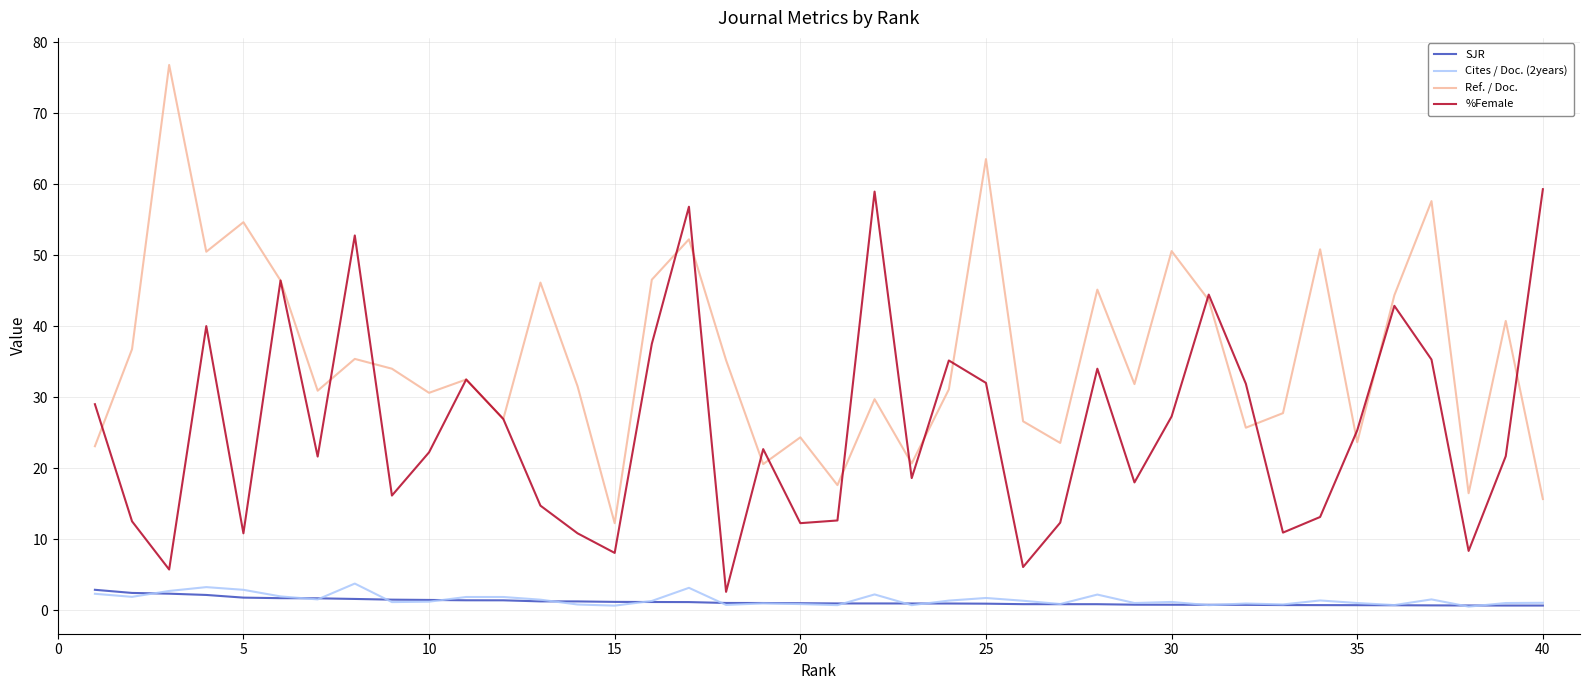

How many lines are shown in the chart?

4